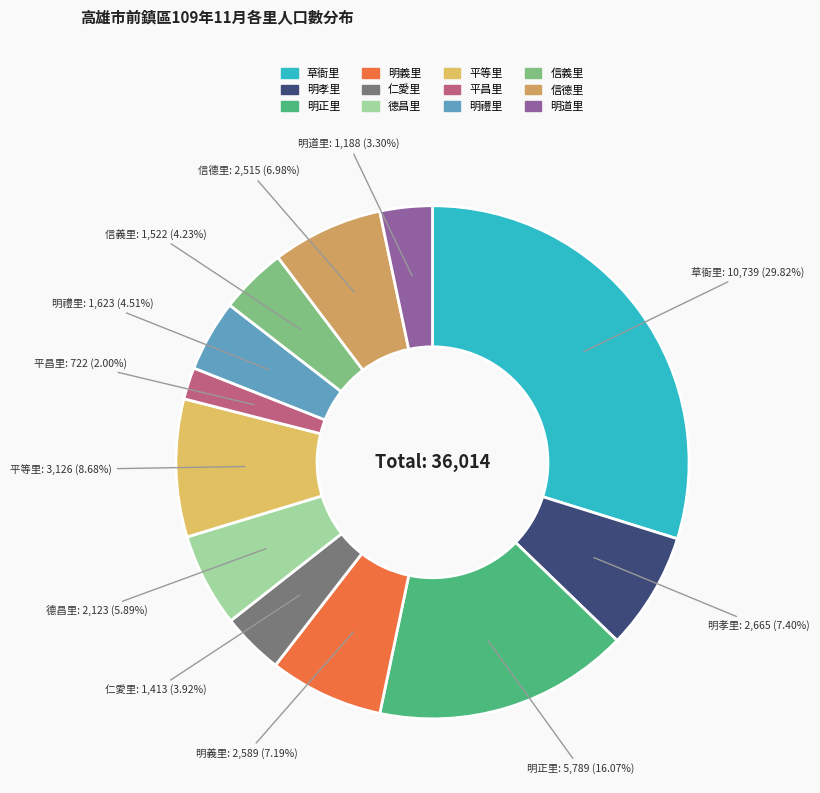

Which slice is the largest?

草衙里